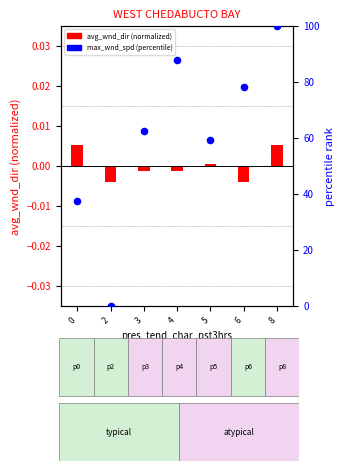

Which series has the largest Y range (max minus min)?

max_avg_wnd_spd (percentile)